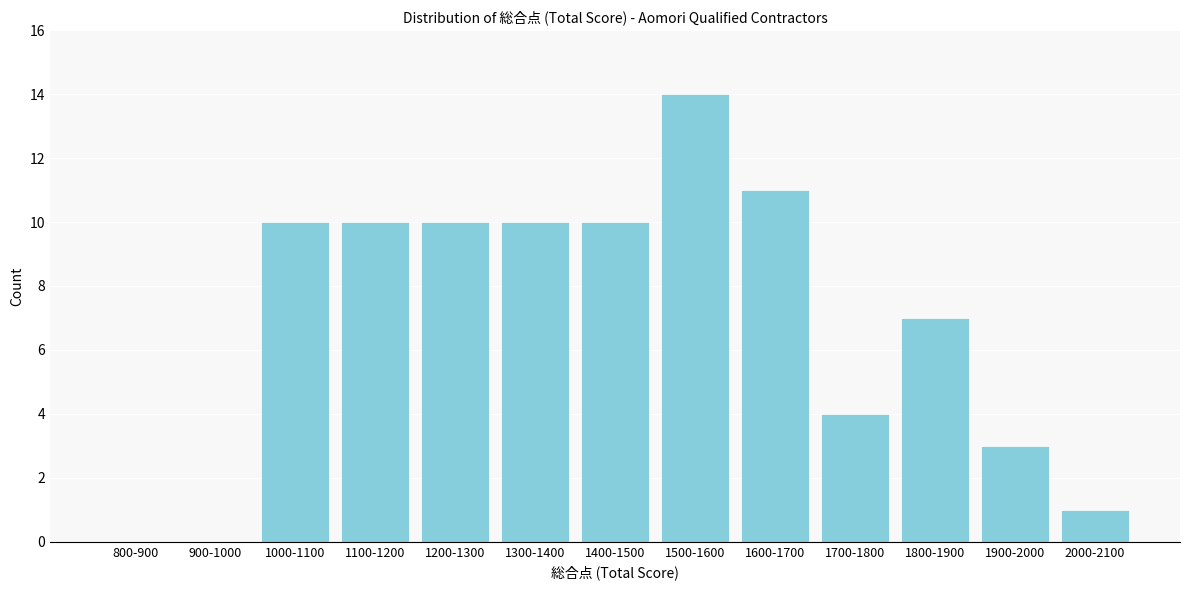

Reading right to left, what are all the values shown in this chart?

2000-2100=1	1900-2000=3	1800-1900=7	1700-1800=4	1600-1700=11	1500-1600=14	1400-1500=10	1300-1400=10	1200-1300=10	1100-1200=10	1000-1100=10	900-1000=0	800-900=0